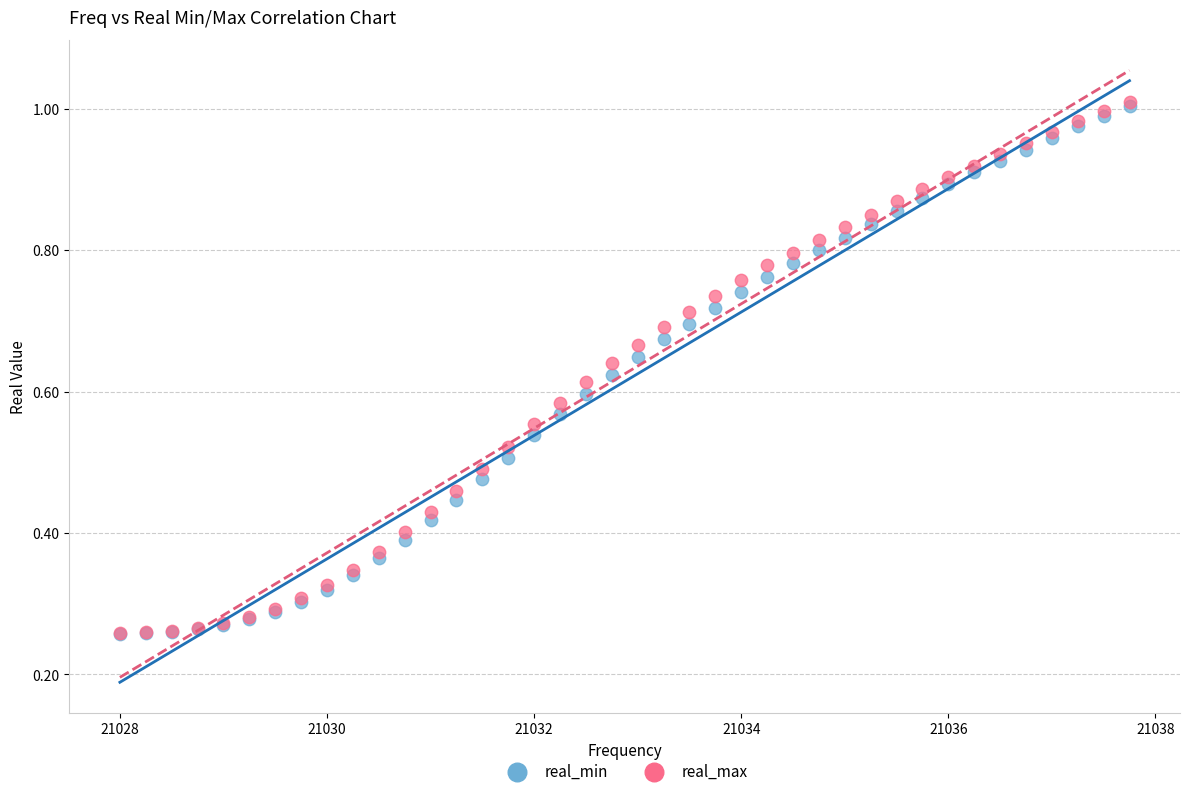

What are all the series names shown in the legend?

real_min, real_max